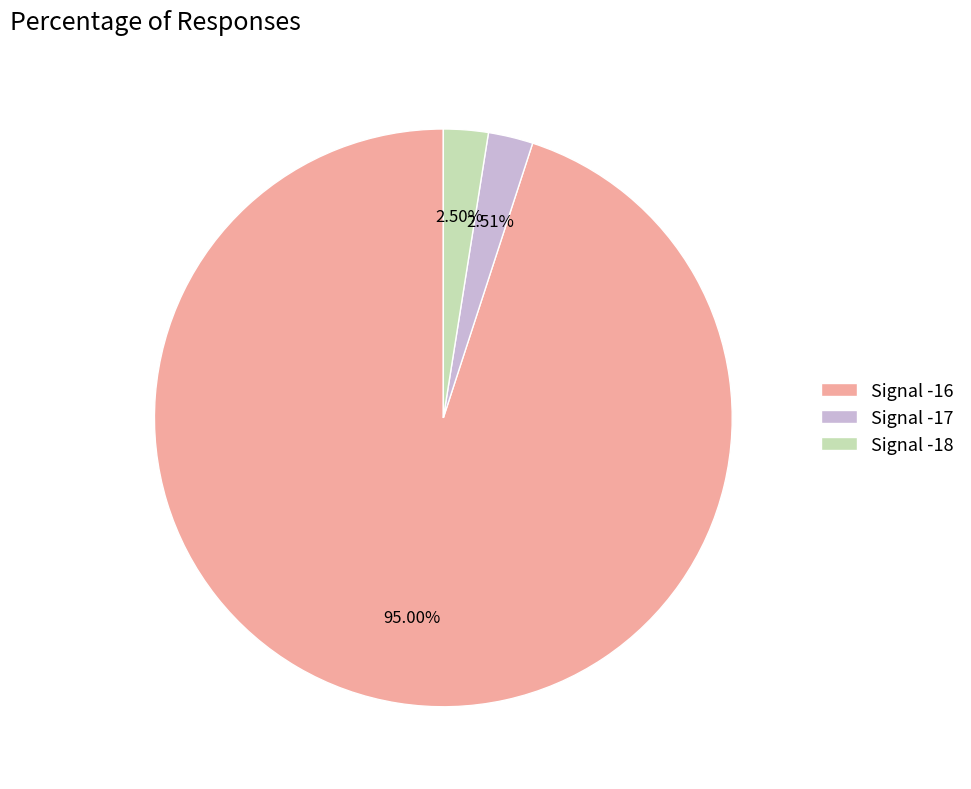

Is there a majority slice in this chart?

Yes